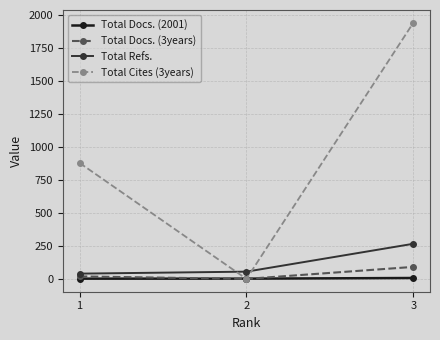

True or false: Total Cites (3years) has a value of 608 at 2.

False